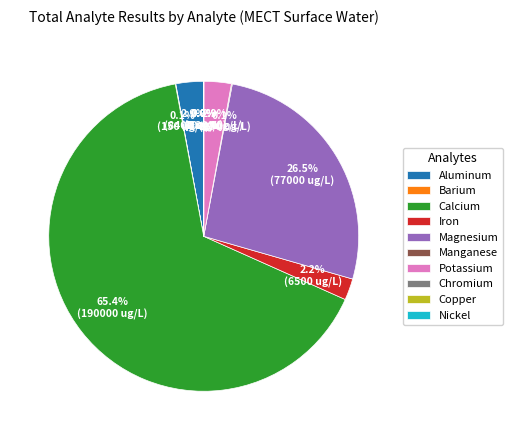

Which category has the biggest portion of the pie?

Calcium